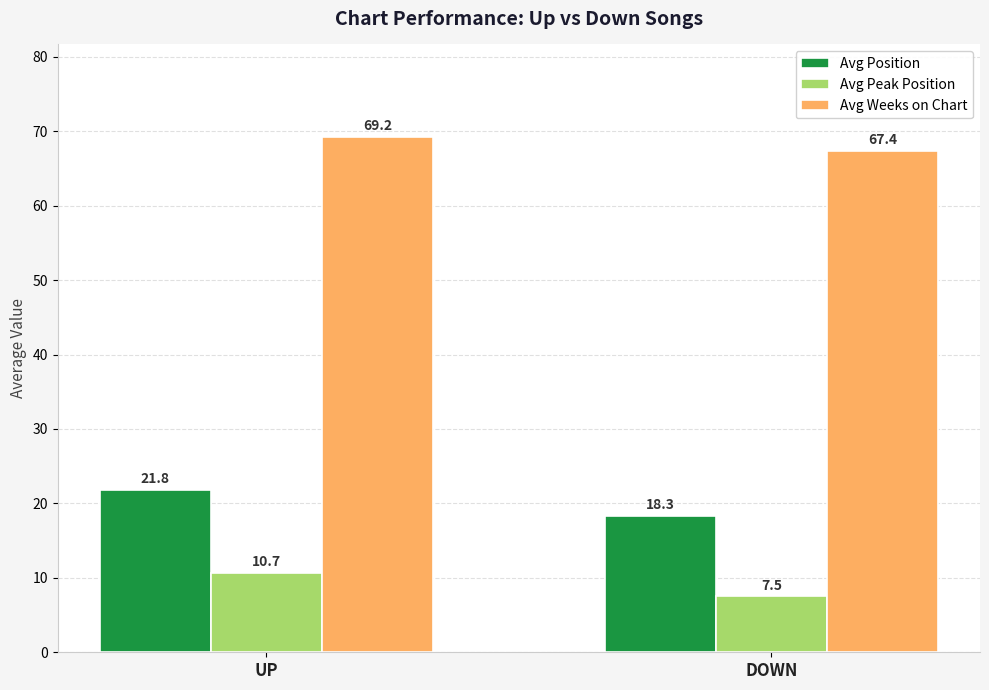

Reading left to right, list all the values displayed in this chart.

Avg Position: UP=21.8	DOWN=18.3
Avg Peak Position: UP=10.7	DOWN=7.5
Avg Weeks on Chart: UP=69.2	DOWN=67.4